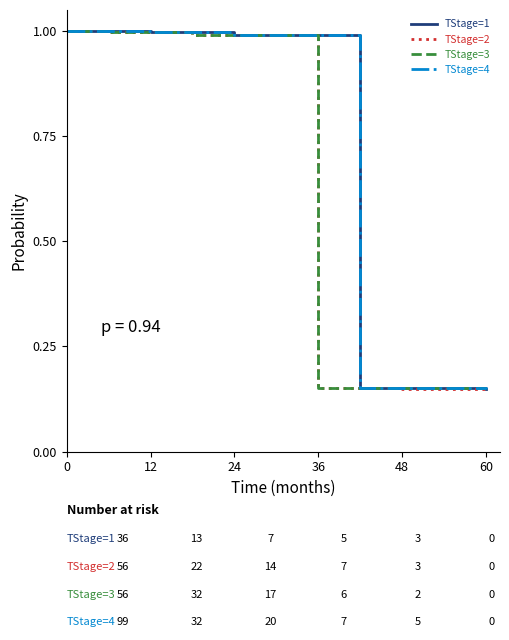

Does the chart have visible grid lines?

No